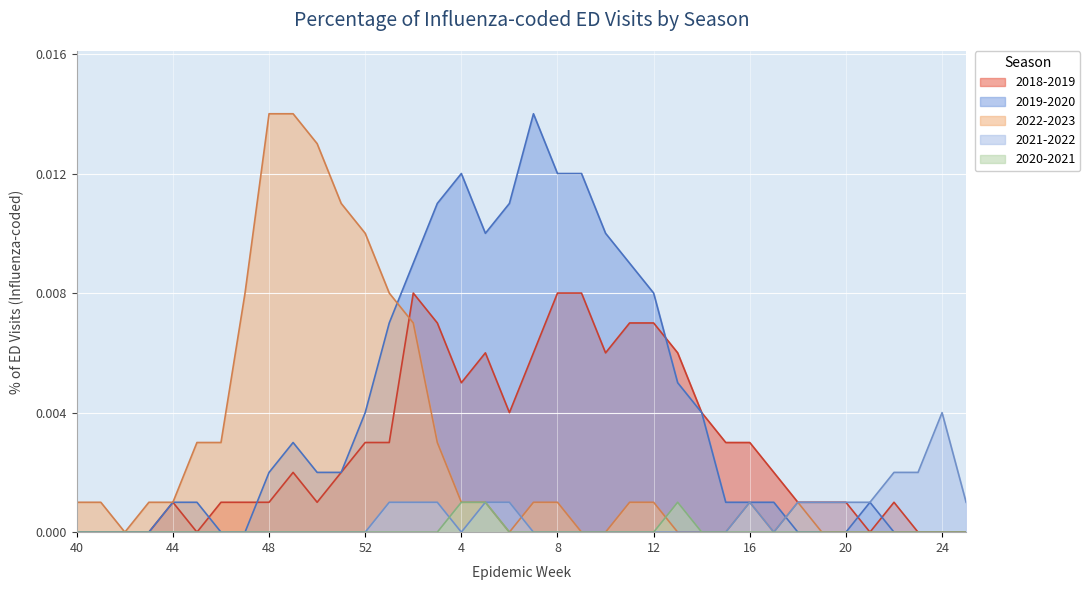

What is the label of the 30th point from the right?

48